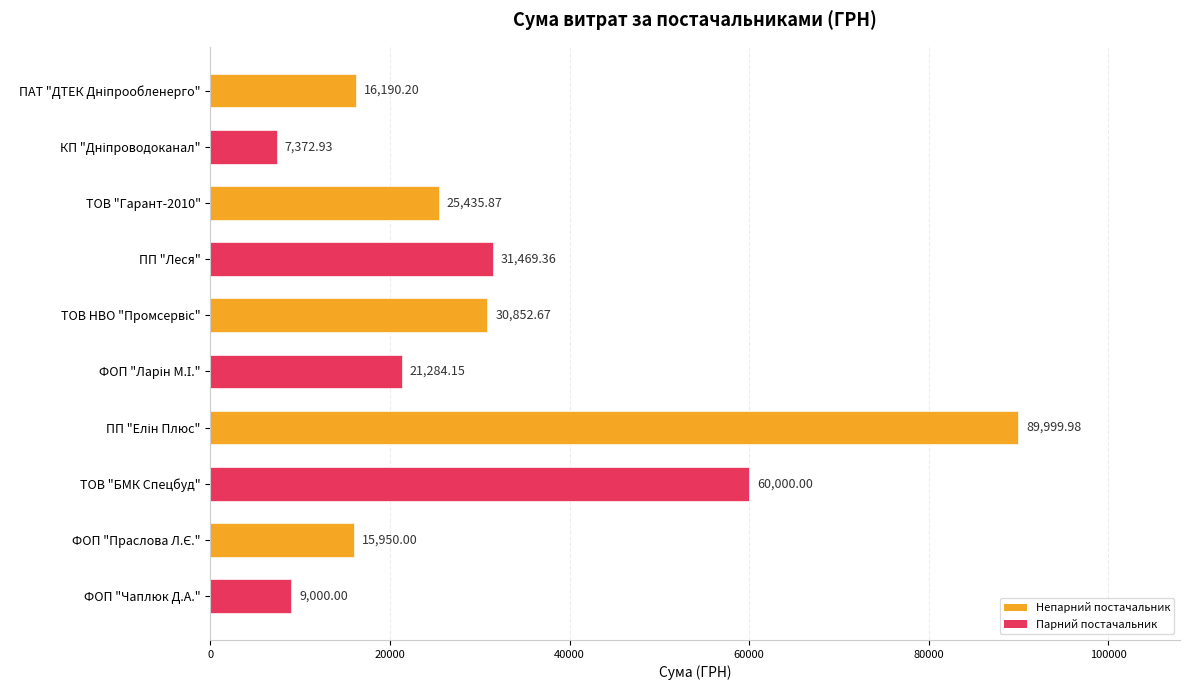

What is the difference between the maximum and second lowest values?

81000.0